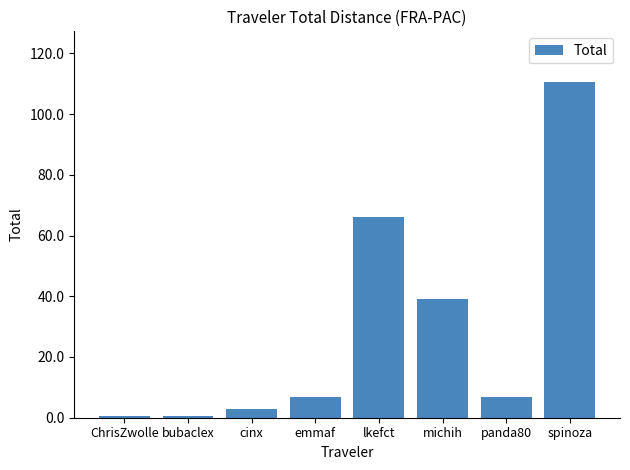

At which label is the value closest to 55?

lkefct